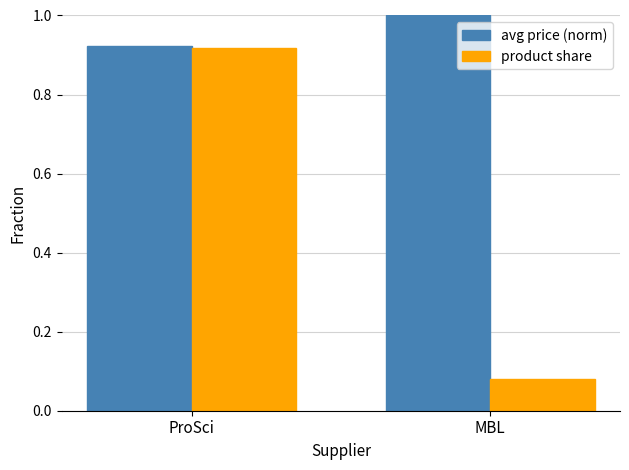

The product share series shows 1.4 at ProSci. True or false?

False